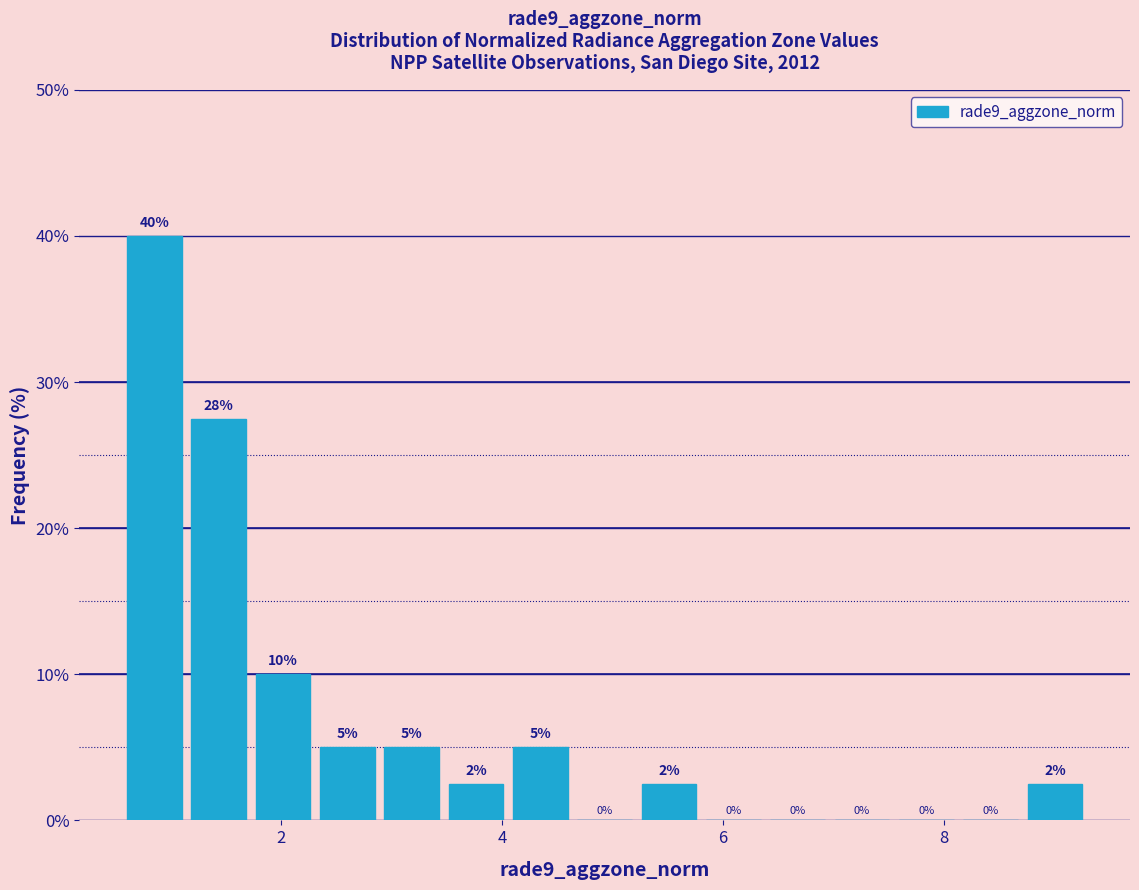

Read against the x-axis, roughly where is the centre of the tallest bar?

0.8